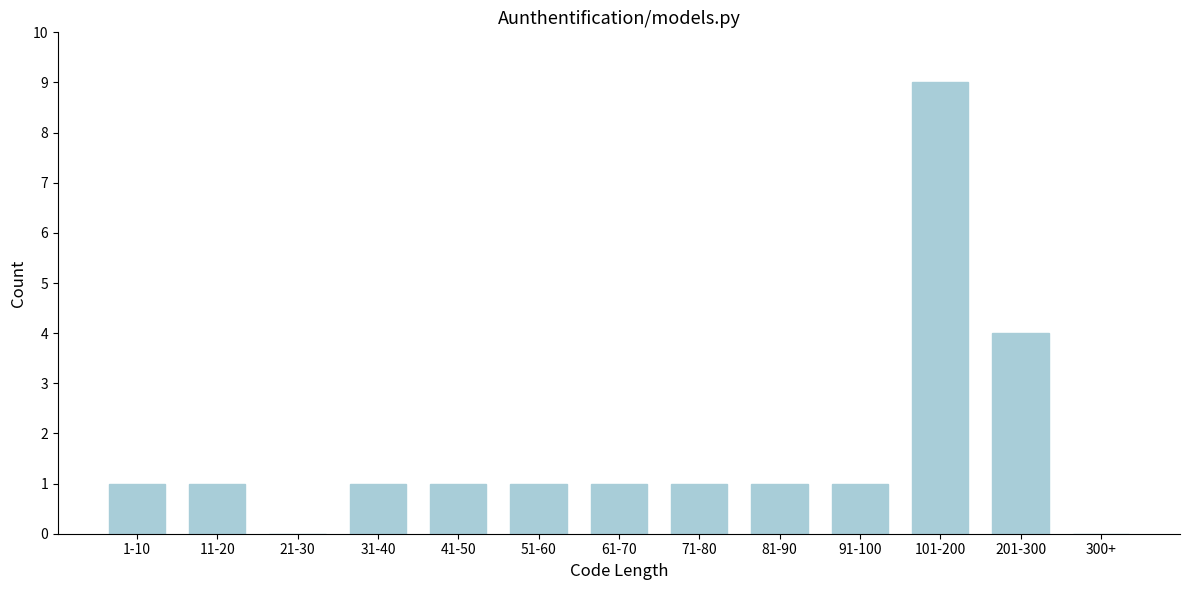

Reading left to right, what are all the values shown in this chart?

1-10=1	11-20=1	21-30=0	31-40=1	41-50=1	51-60=1	61-70=1	71-80=1	81-90=1	91-100=1	101-200=9	201-300=4	300+=0